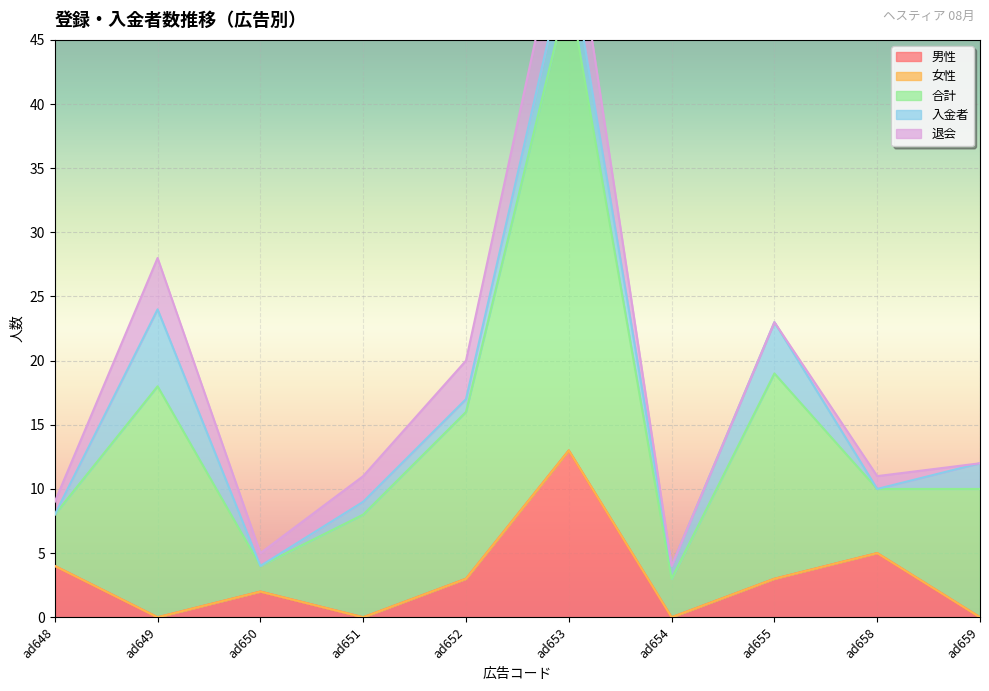

The 男性 series shows 4 at ad653. True or false?

False